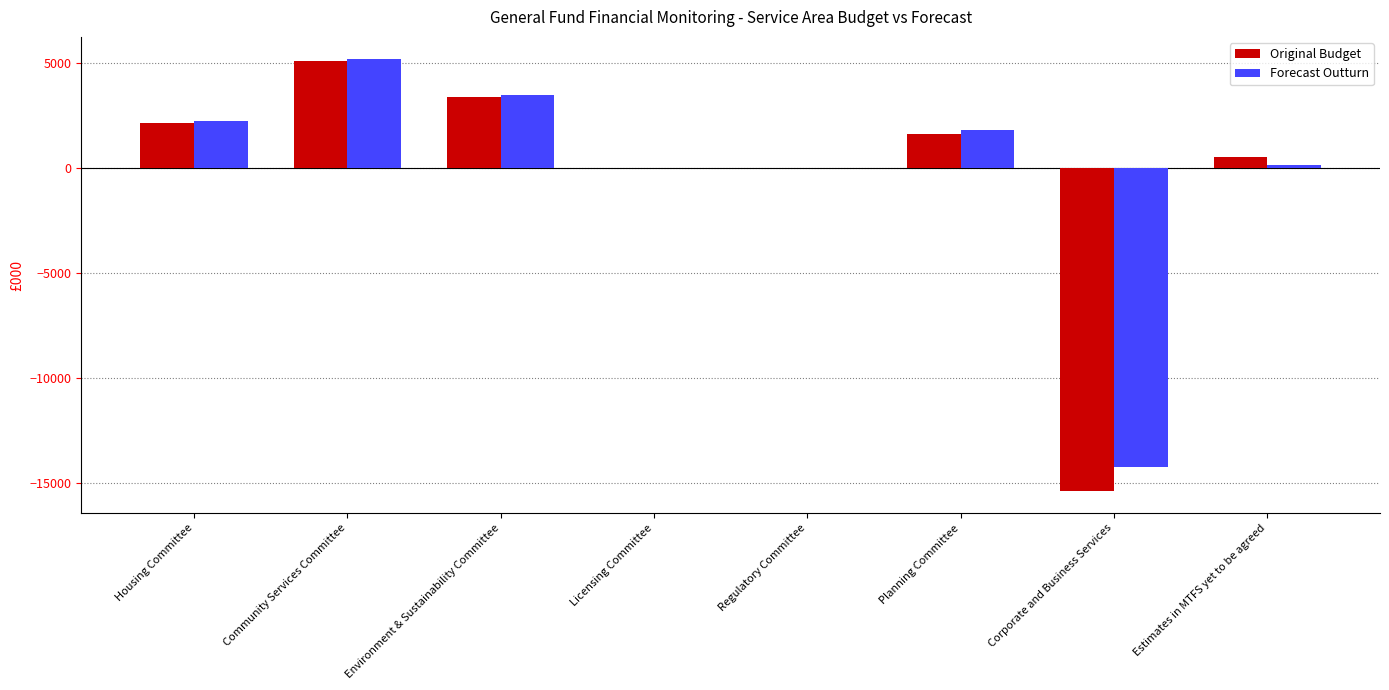

What is the maximum value for Forecast Outturn?

5229